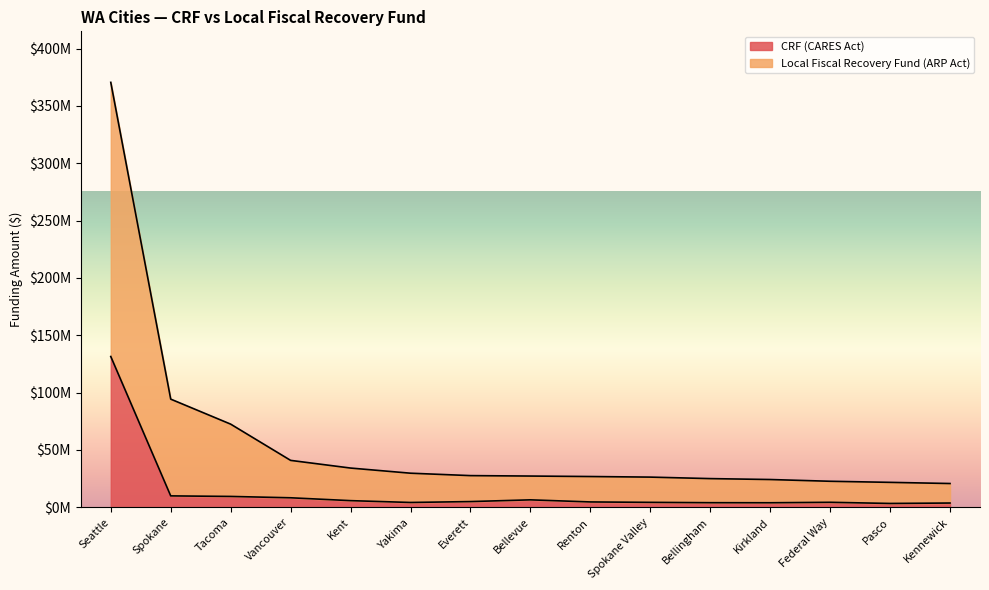

Which series has the widest spread of values?

Local Fiscal Recovery Fund (ARP Act)